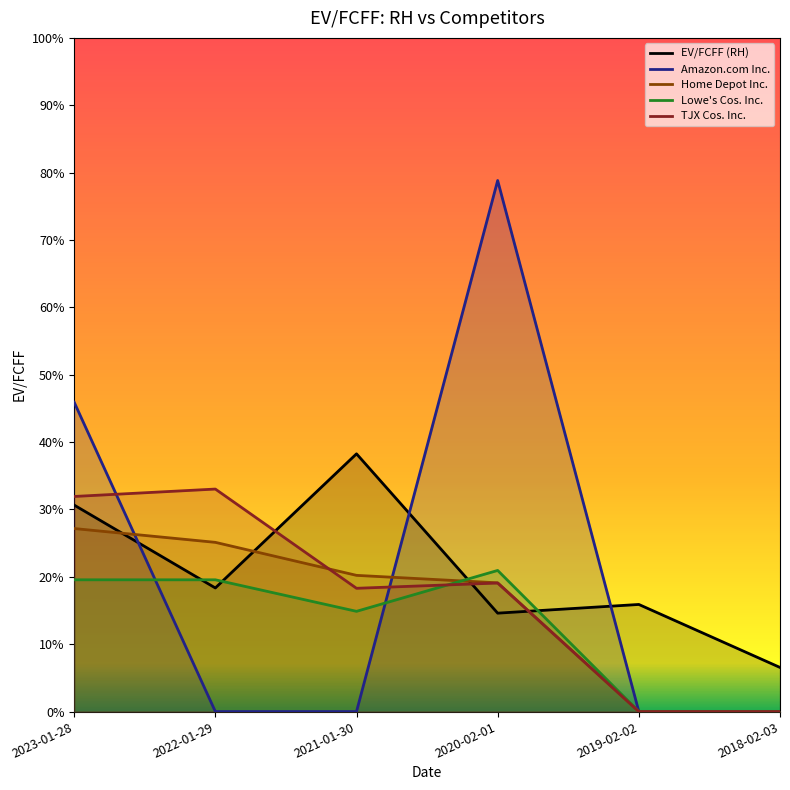

At which label does TJX Cos. Inc. first exceed 19?

2023-01-28